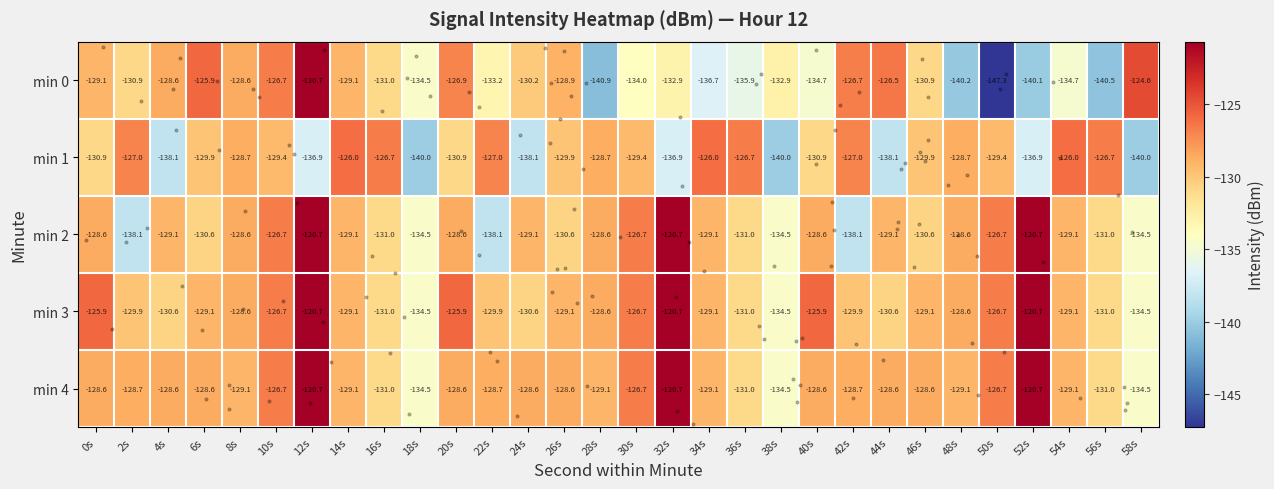

What is the highest value of the min 3 series?

-120.7